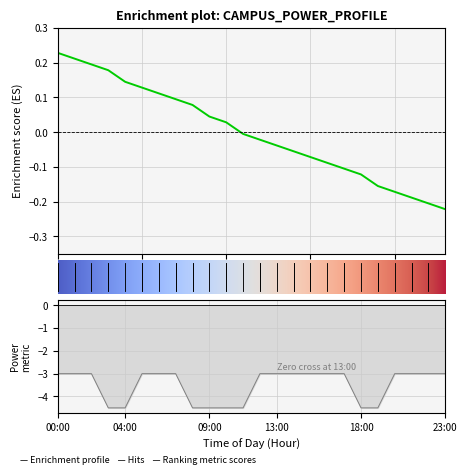

What is the difference between the maximum and minimum values?

0.5